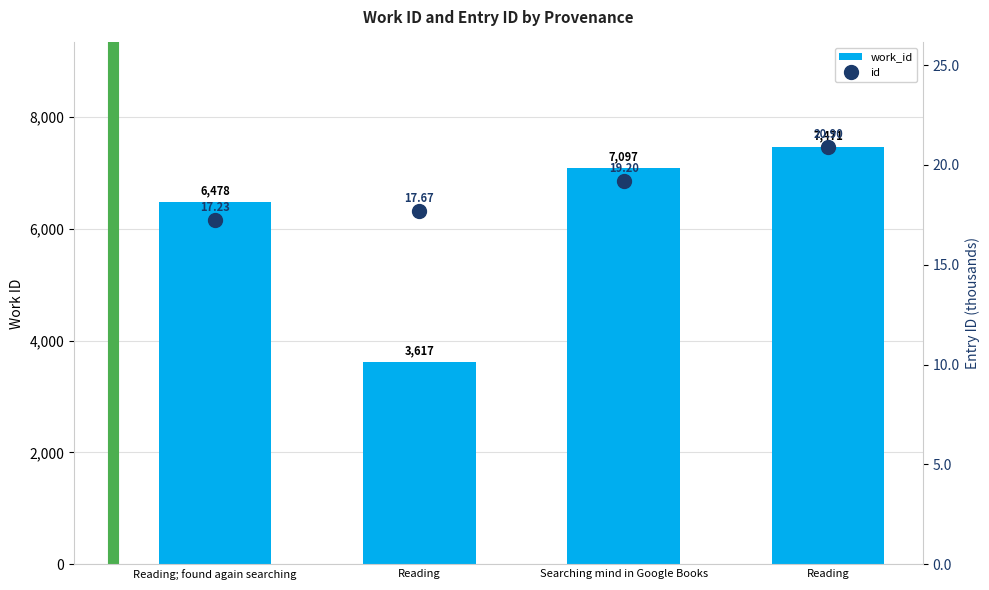

Is it true that id equals 20.9 at Reading?

True